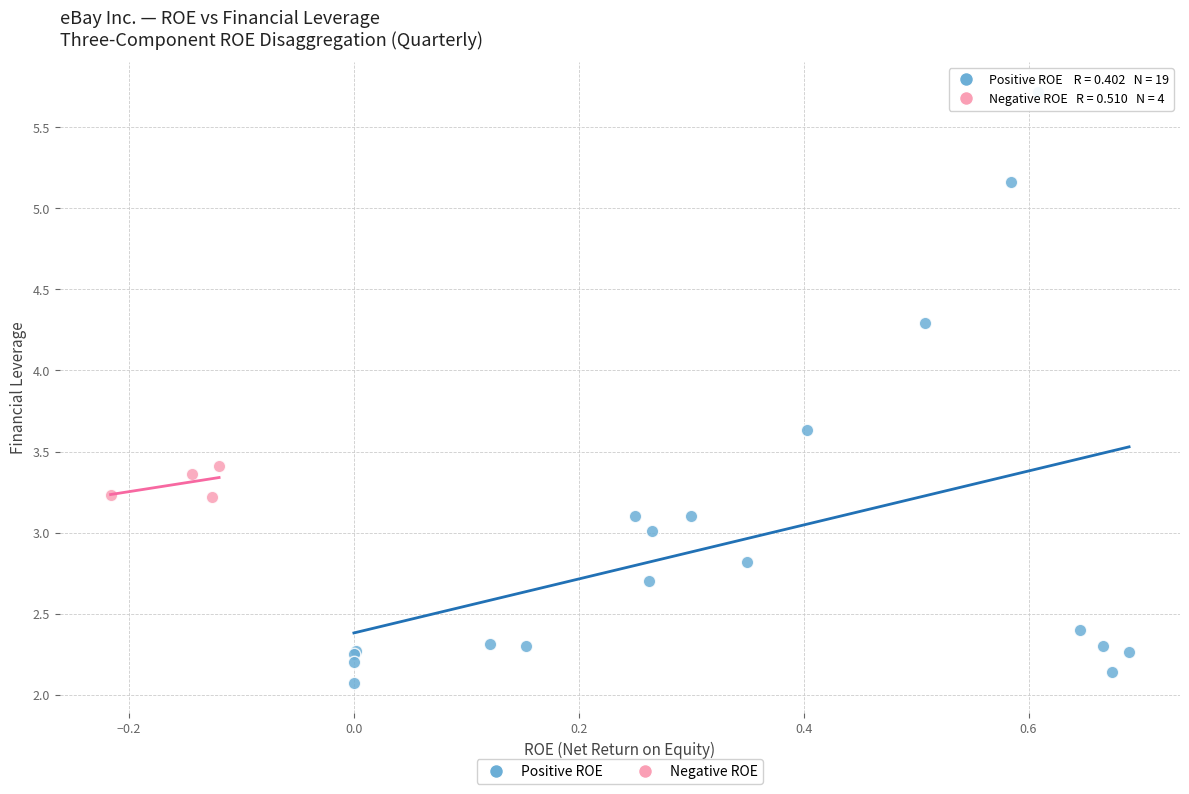

Which series reaches the maximum Y coordinate?

Positive ROE